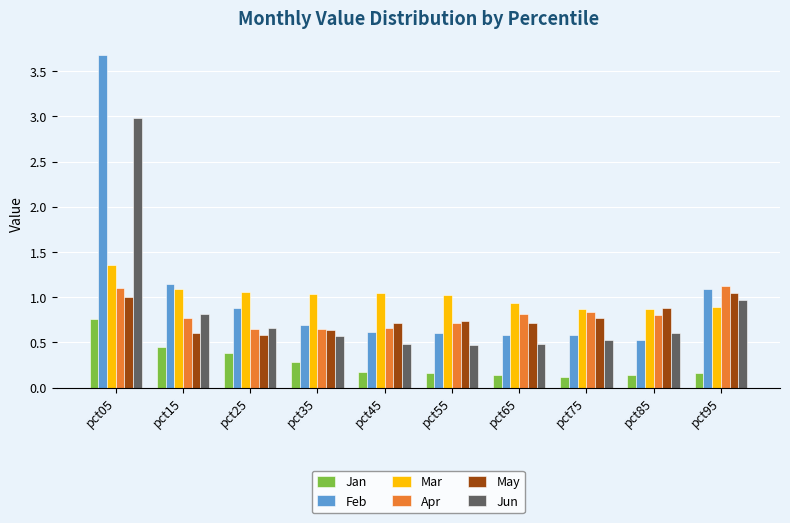

What is the approximate value of Mar at pct95?

0.9